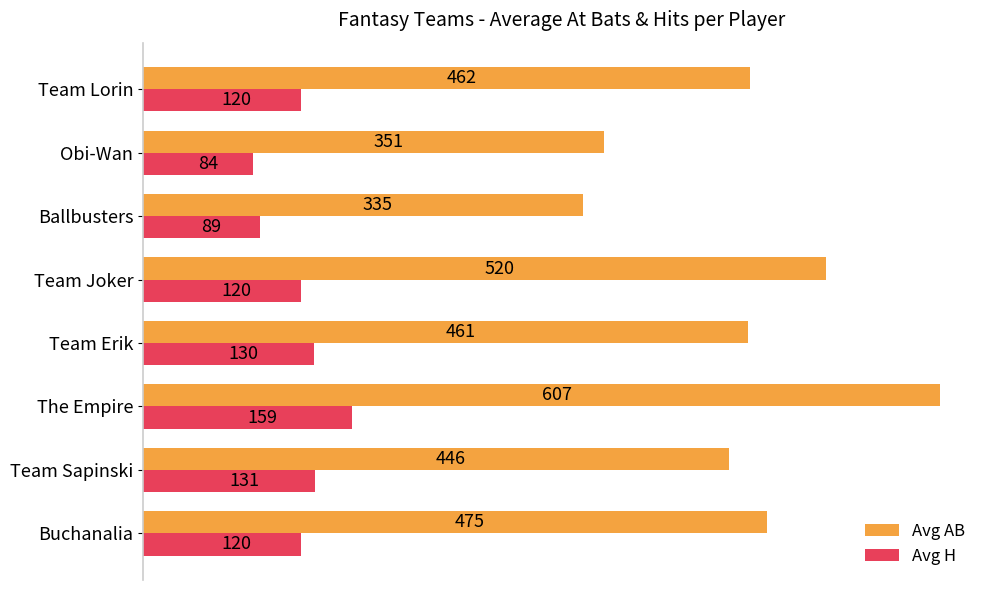

What is the difference between the maximum and minimum values in the Avg H series?

75